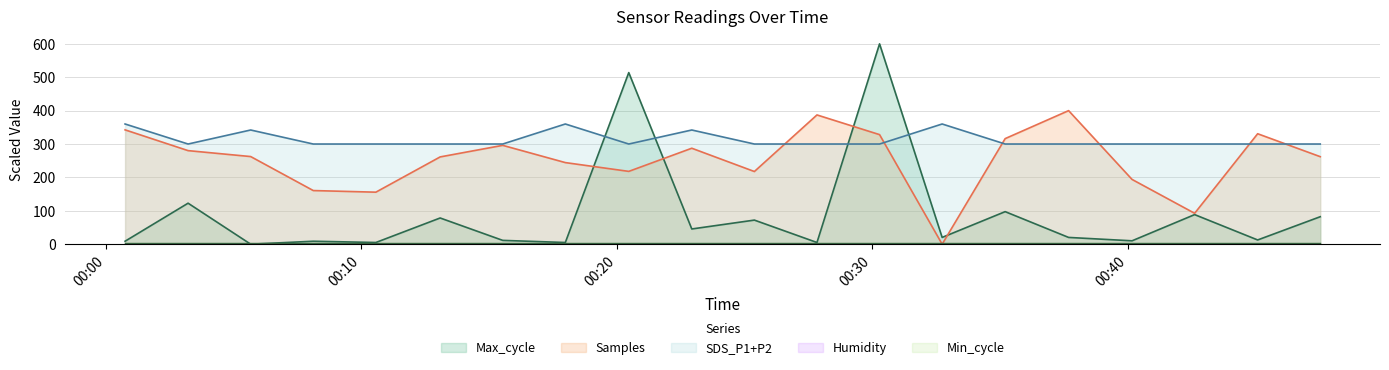

Which series has the widest spread of values?

Max_cycle